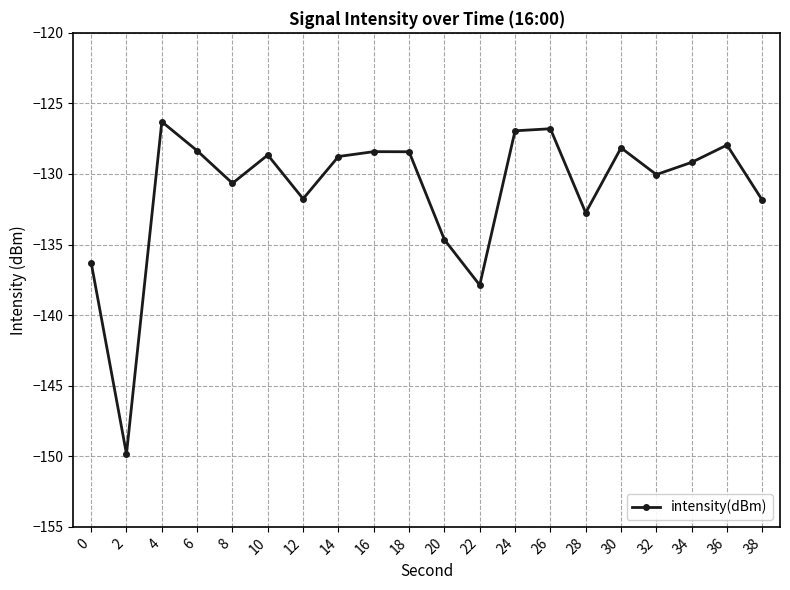

Where does the data first go above -128?

4